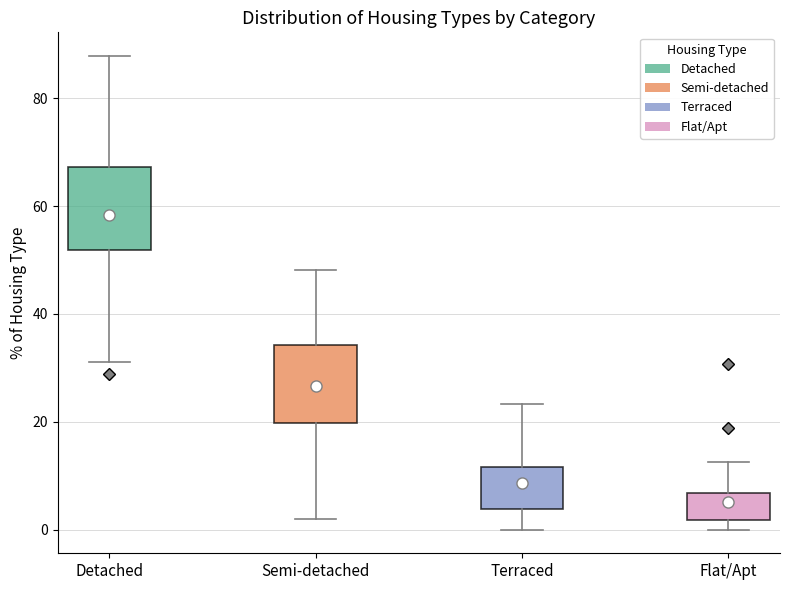

Reading left to right, read every box against the y-axis: the position of its median line, the range the box covers, and the ends of its whiskers. The values are not printed on the chart, so give them approximately, as read against the axis.

Detached: median 60, box 52 to 68, whiskers 32 to 88
Semi-detached: median 26, box 20 to 34, whiskers 2 to 48
Terraced: median 8, box 4 to 12, whiskers 0 to 24
Flat/Apt: median 4, box 2 to 6, whiskers 0 to 12